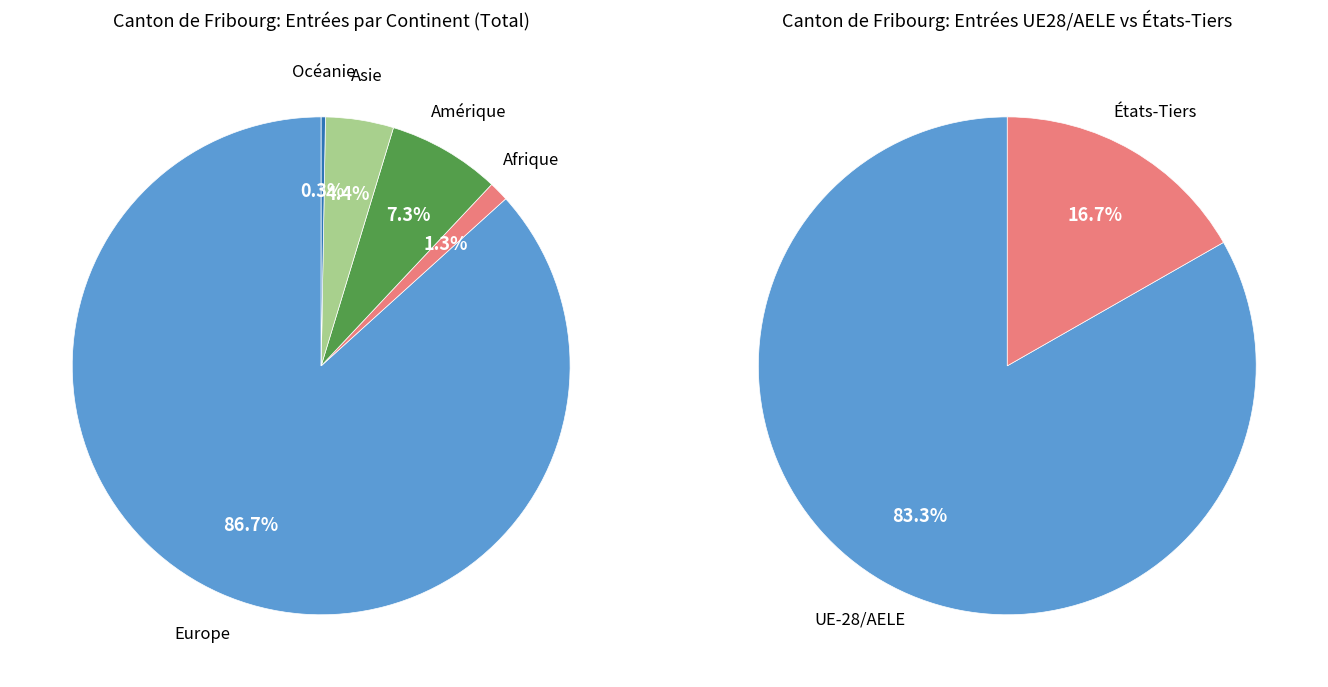

Which slice represents more than half of the pie?

Europe